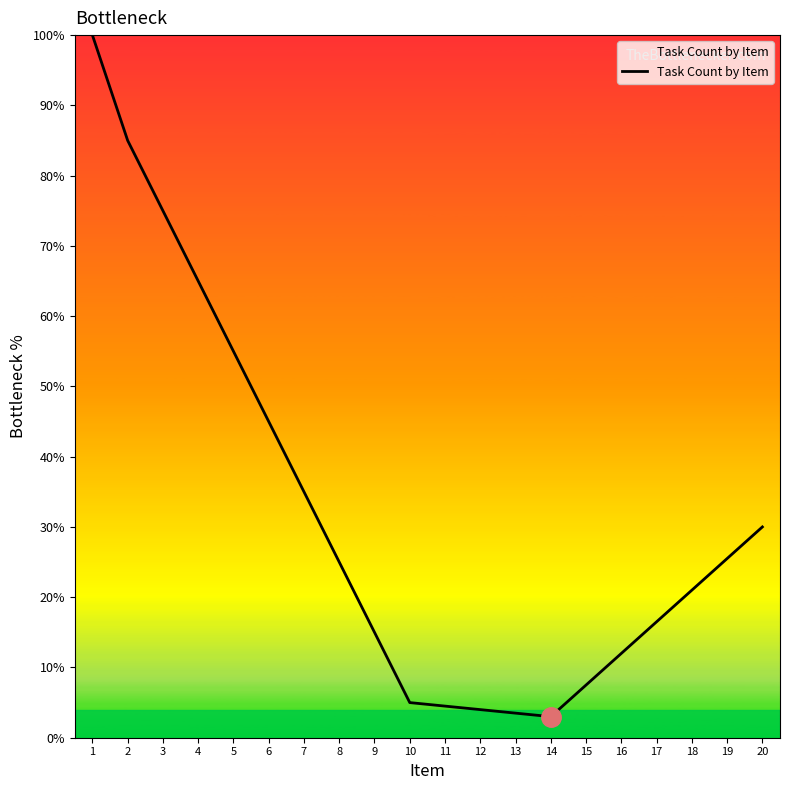

The chart shows a value of 109.1 at 4. True or false?

False